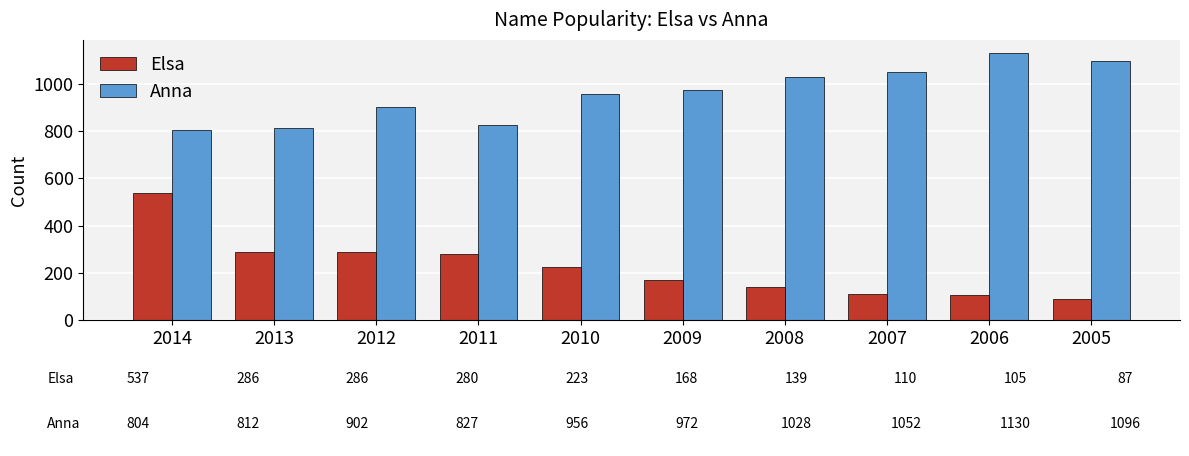

Rank the series by their maximum value, from lowest to highest.

Elsa, Anna